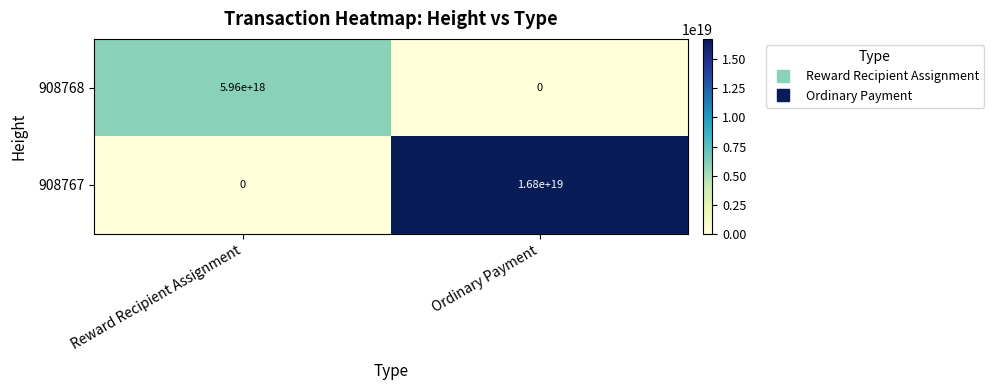

Rank the series by their maximum value, from highest to lowest.

908767, 908768